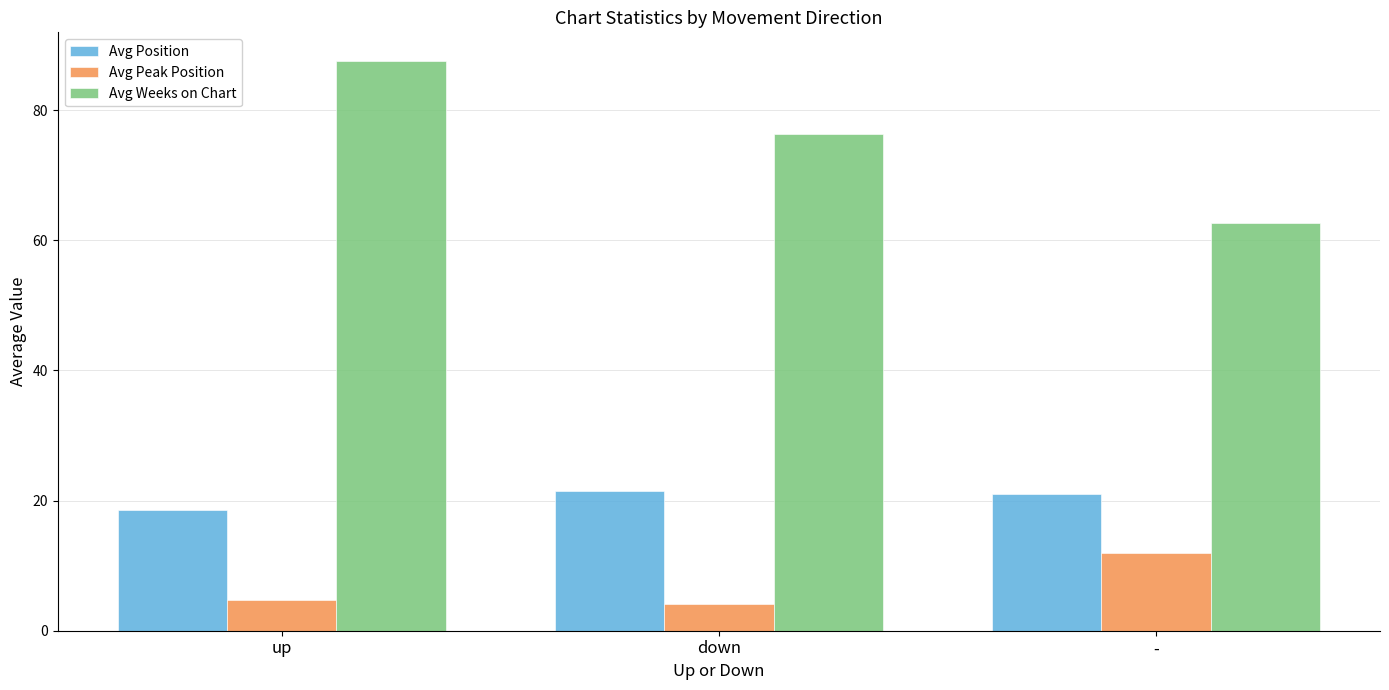

The value of Avg Weeks on Chart at down is 76.3. True or false?

True